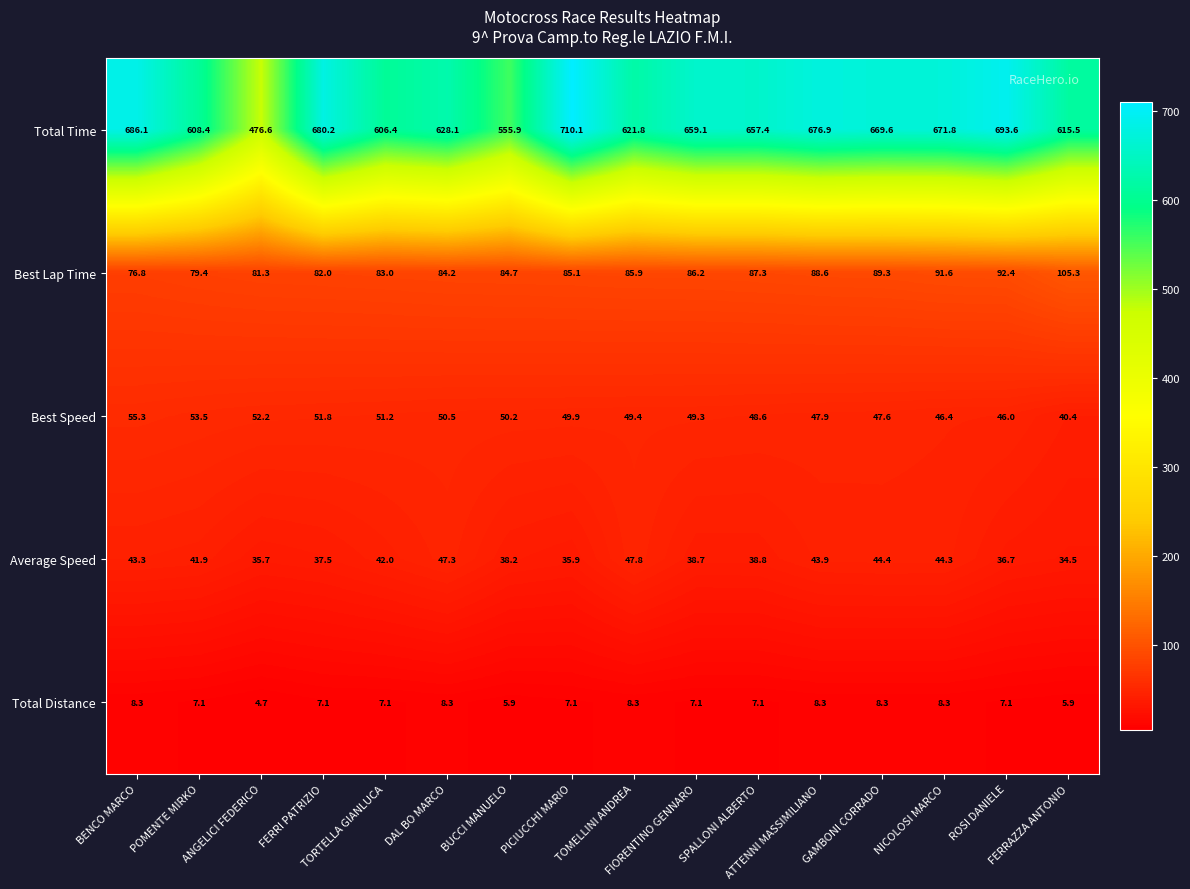

What is the difference between the maximum and minimum values in the Best Lap Time series?

28.5